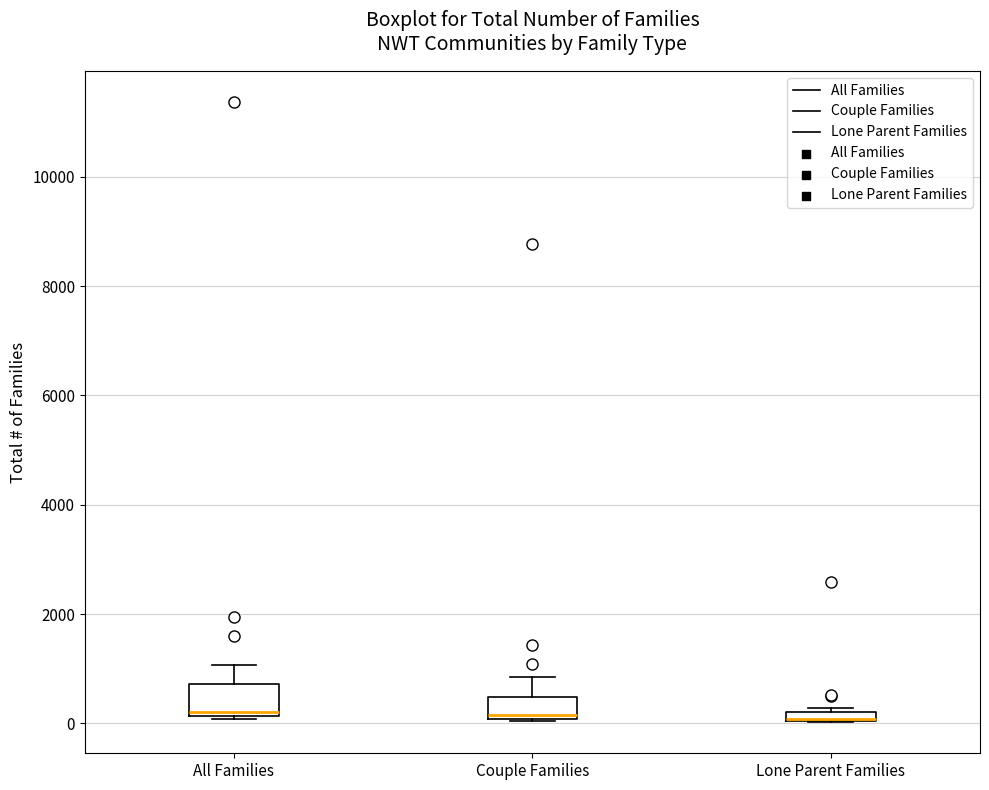

Where does the upper whisker of the box for Couple Families end on the y-axis? The values are not printed on the chart, so give them approximately, as read against the axis.

800